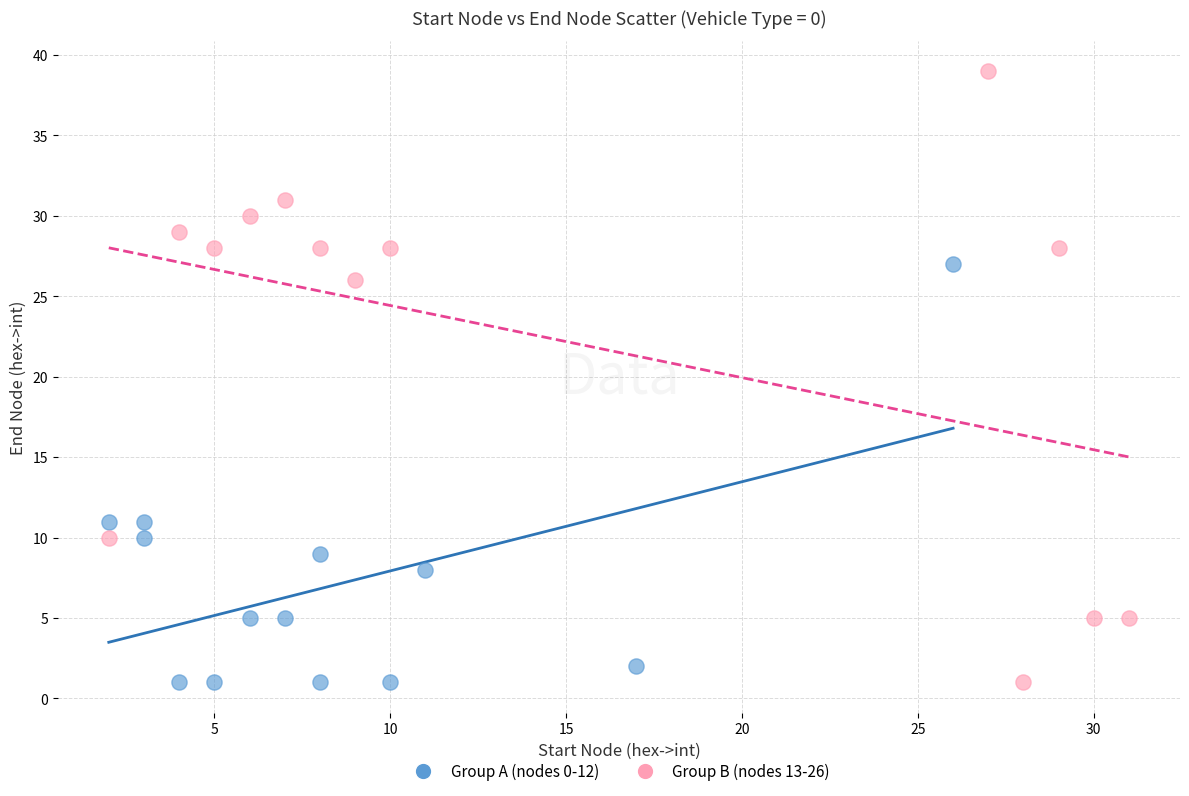

Which series has the widest spread of Y values?

Group B (nodes 13-26)